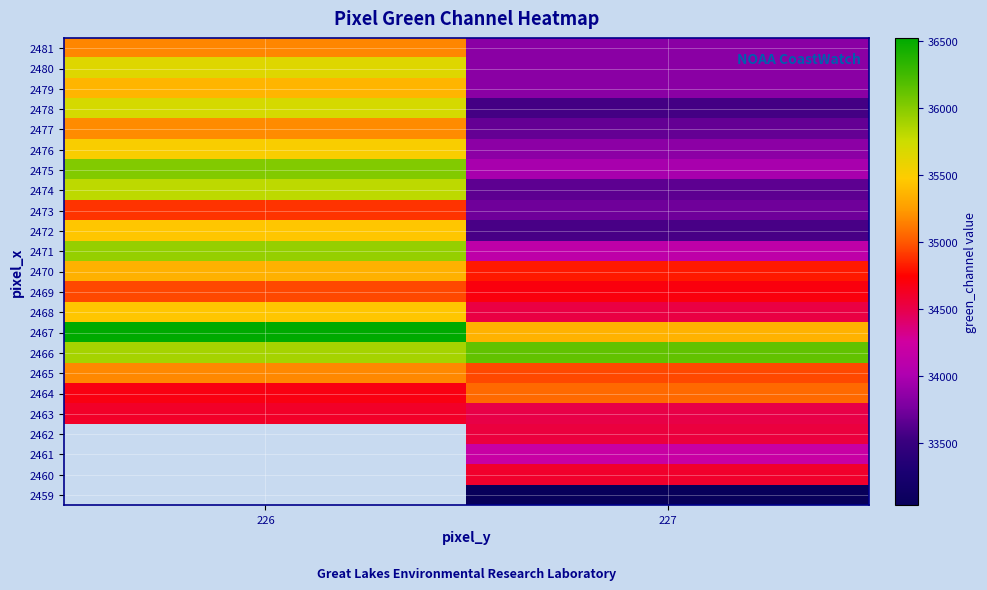

The 2466 series shows 36133.0 at 227. True or false?

True